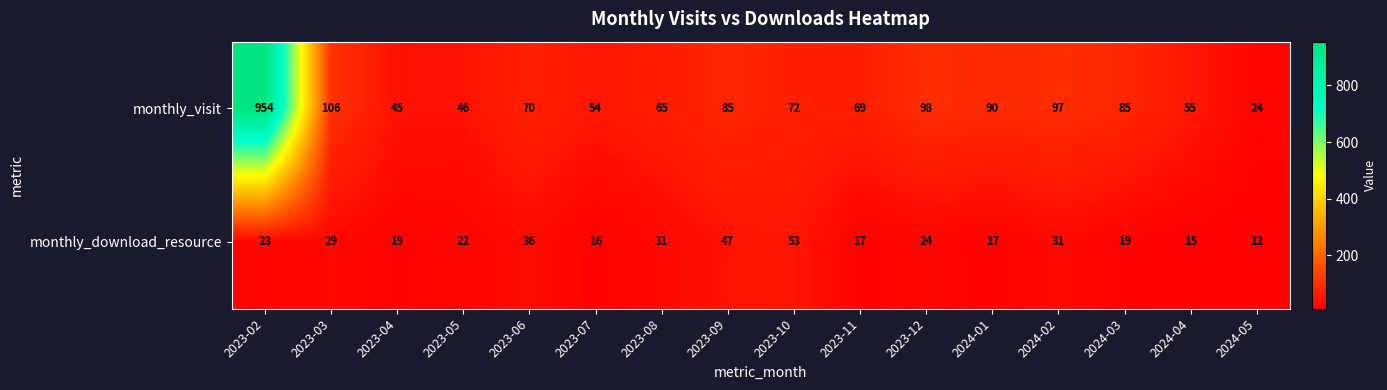

What is the sum of the monthly_download_resource values at 2023-04 and 2023-06?

55